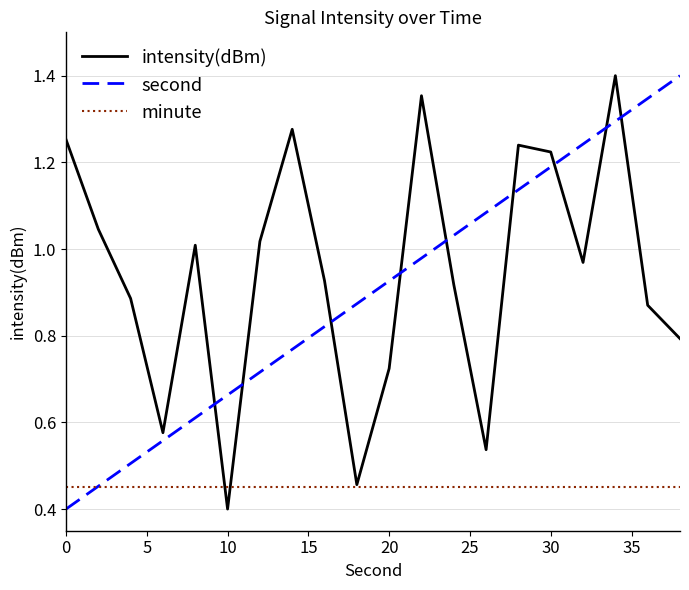

Does the chart display data point markers on the line(s)?

No